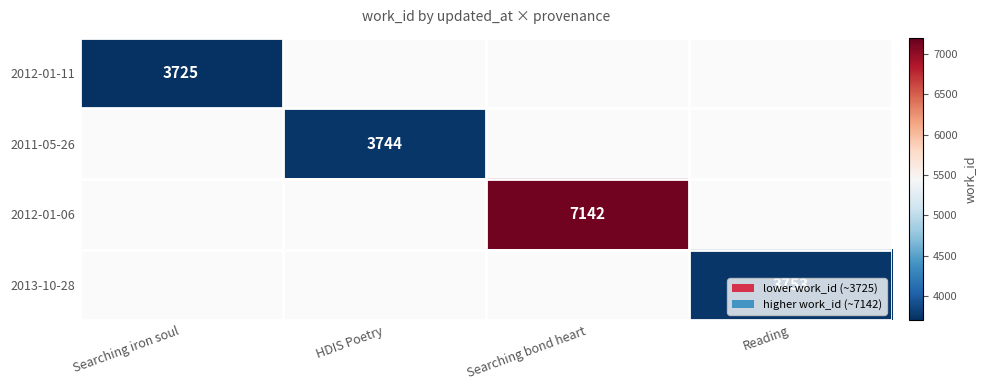

The value of 2013-10-28 at Reading is 3753. True or false?

True